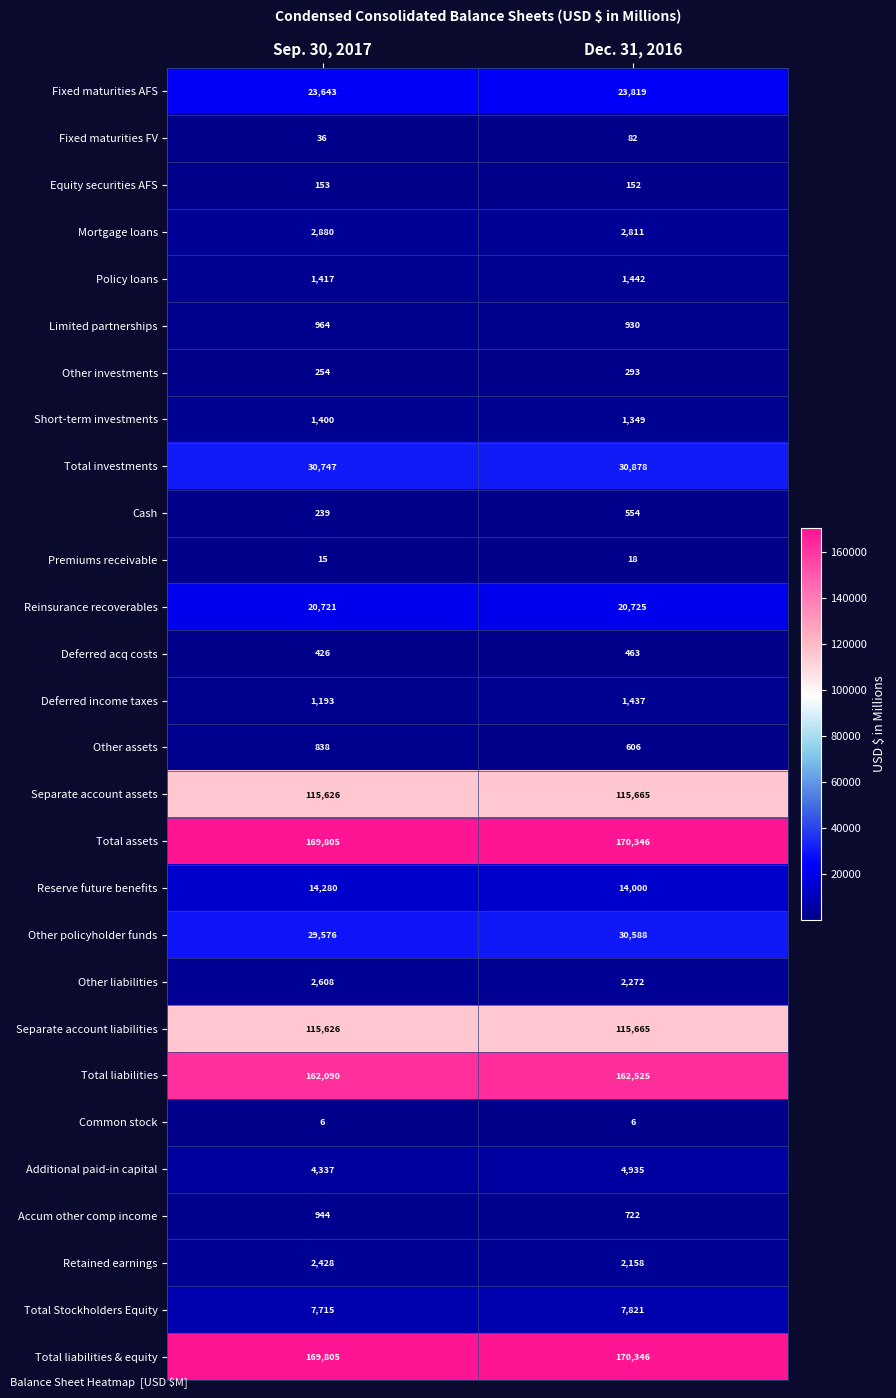

Rank the categories by Accum other comp income value from lowest to highest.

Dec. 31, 2016, Sep. 30, 2017